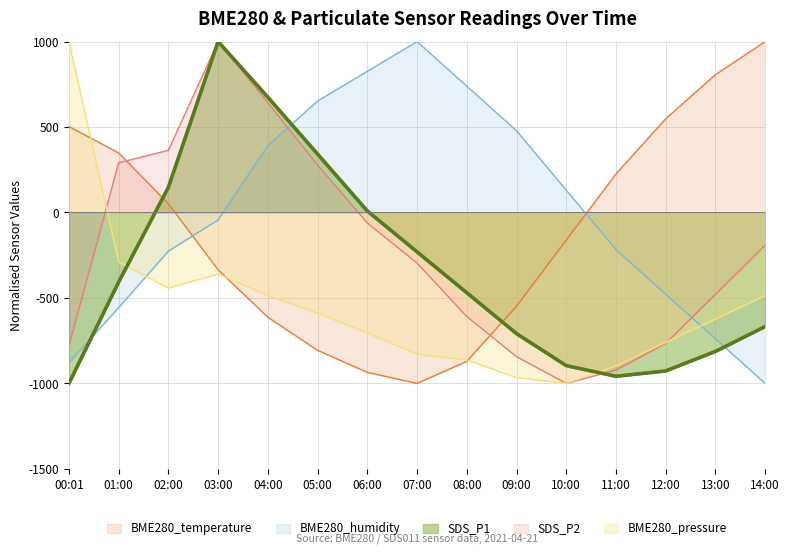

Where is the first local minimum for BME280_pressure_norm?

02:00